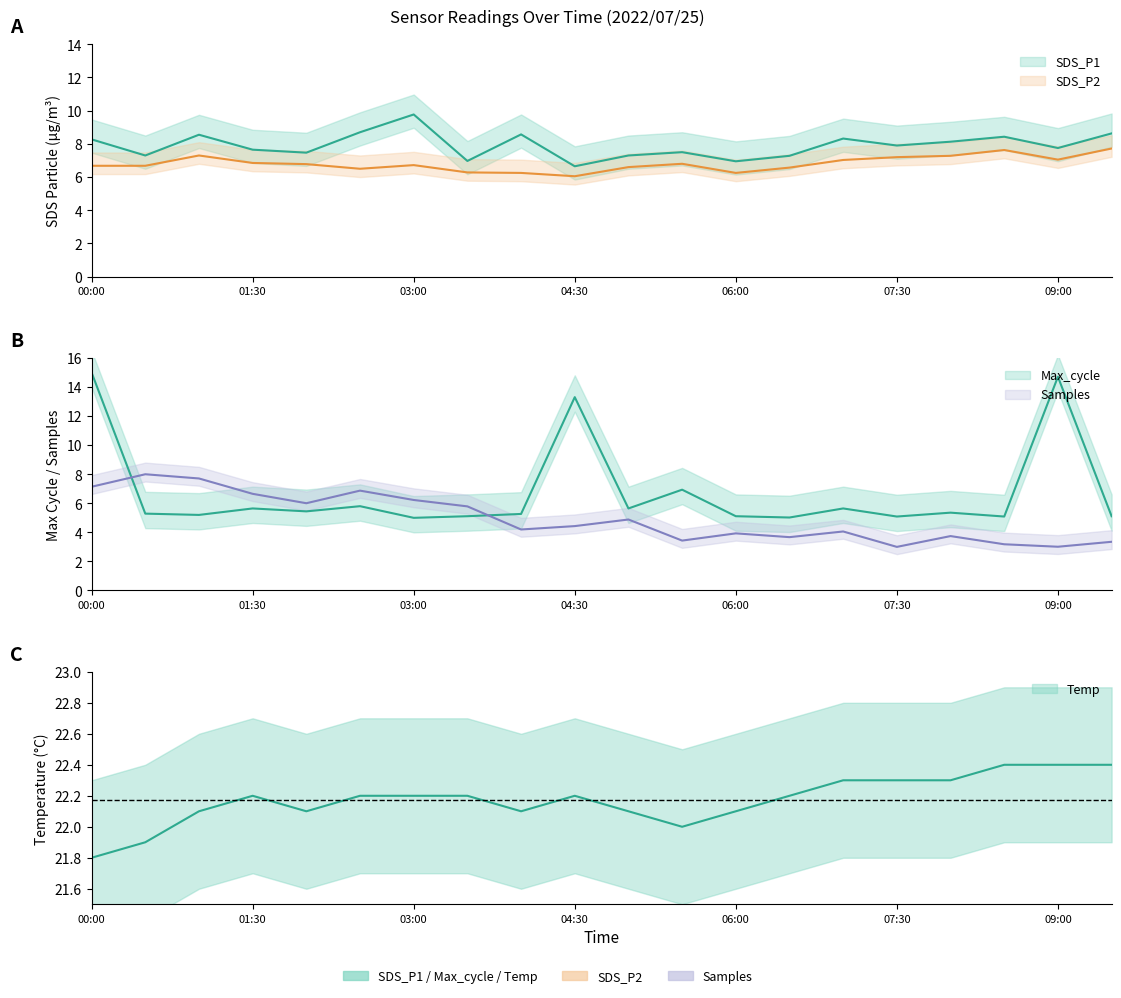

What is the lowest value of the SDS_P2 series?

6.0